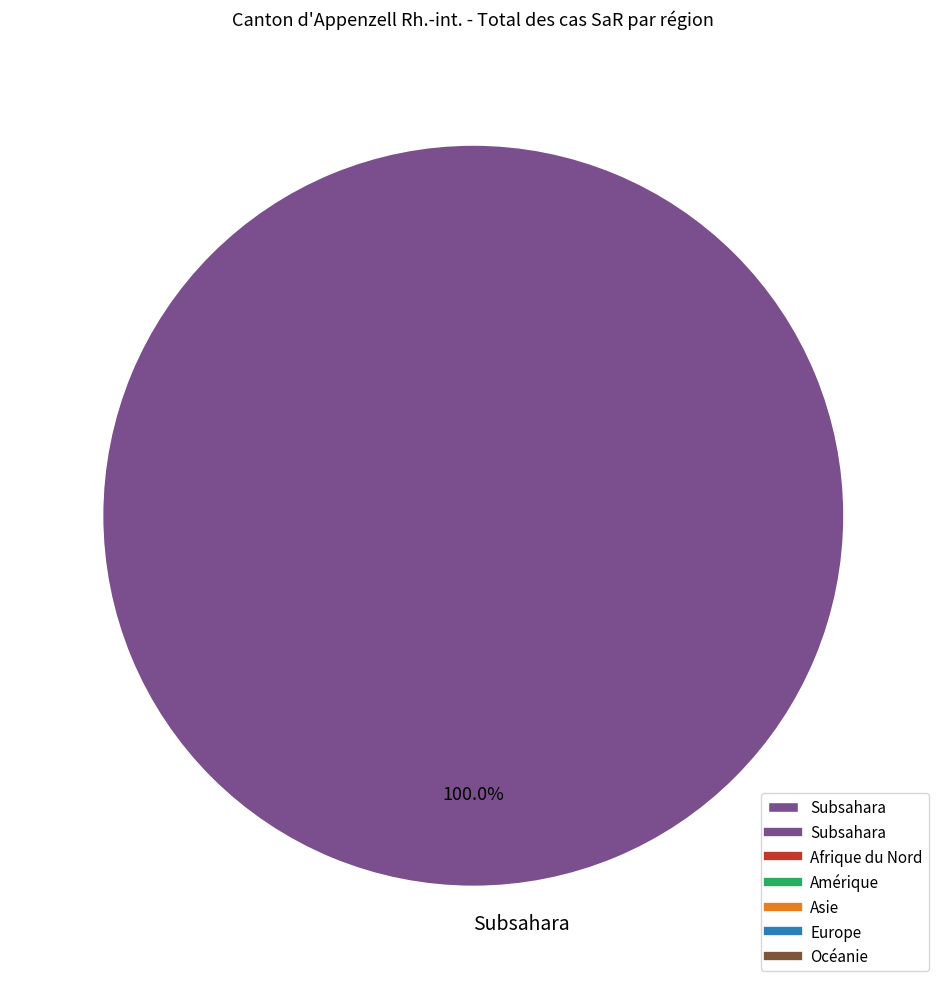

Count the number of slices in the pie.

1